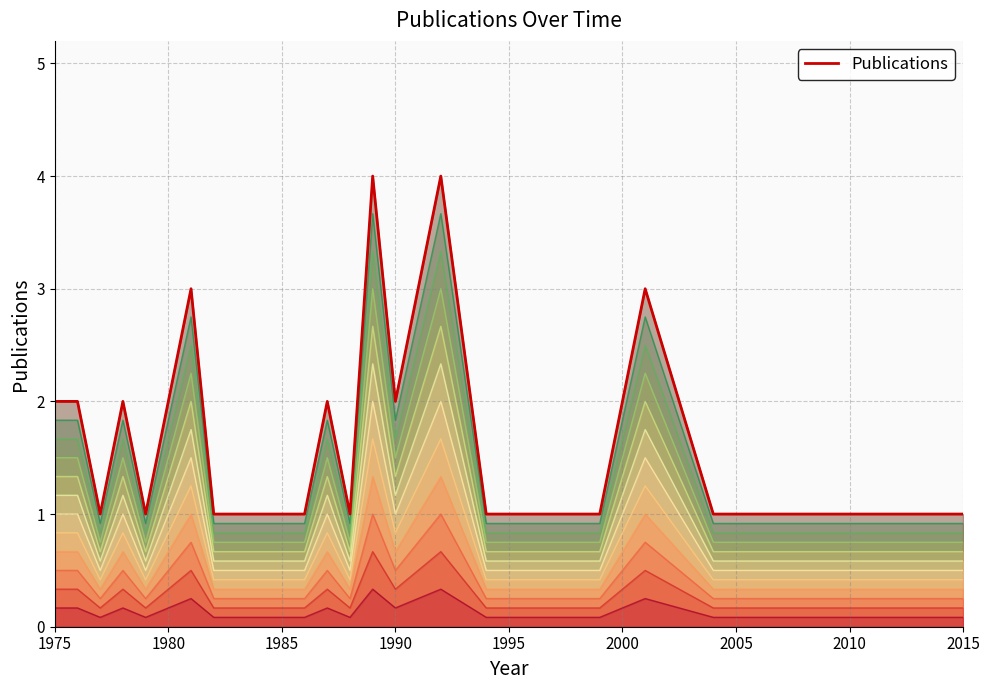

Reading left to right, transcribe all the data shown in this chart.

2	2	1	2	1	2	3	1	1	1	1	2	1	4	2	4	1	1	1	1	1	2	3	1	1